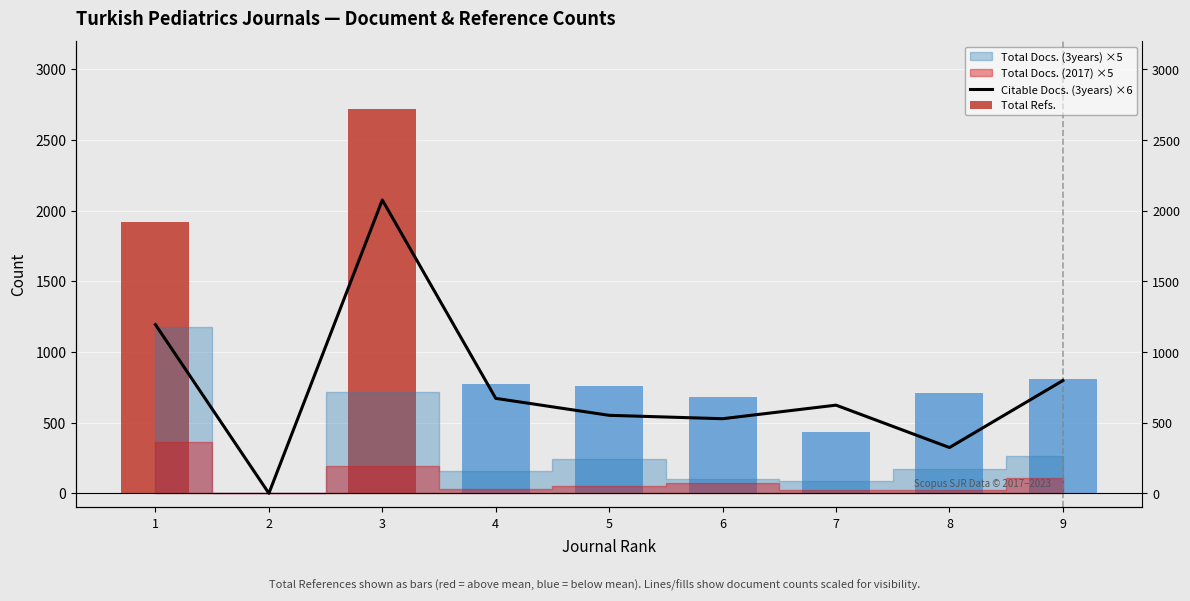

Is it true that the value at 7 is 624?

True